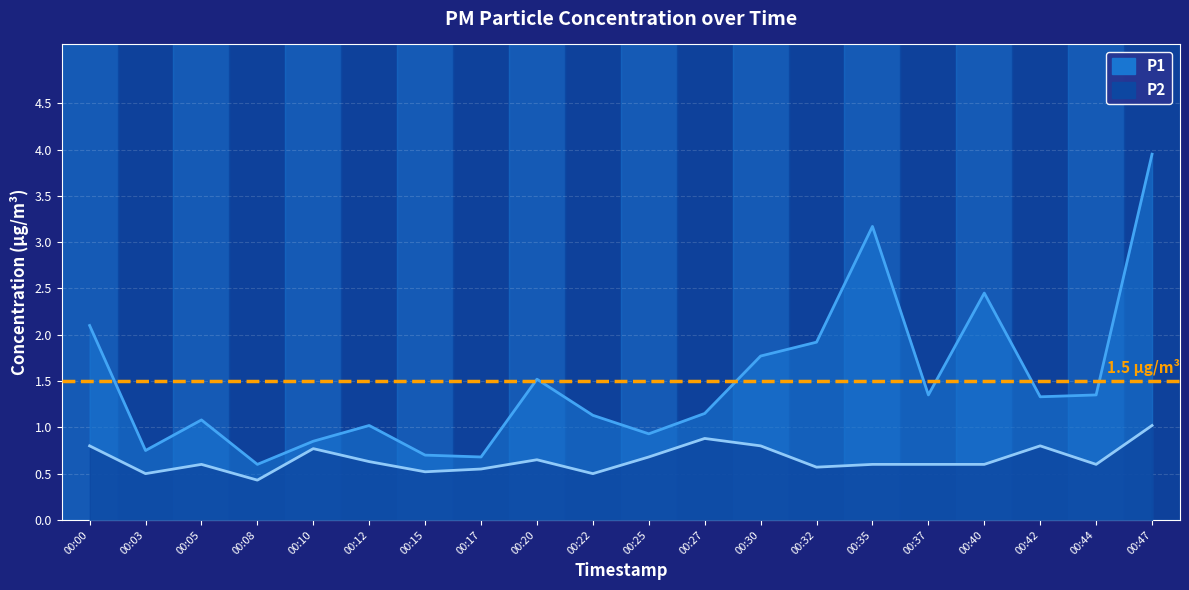

True or false: P2 has a value of 1.6 at 00:47.

False